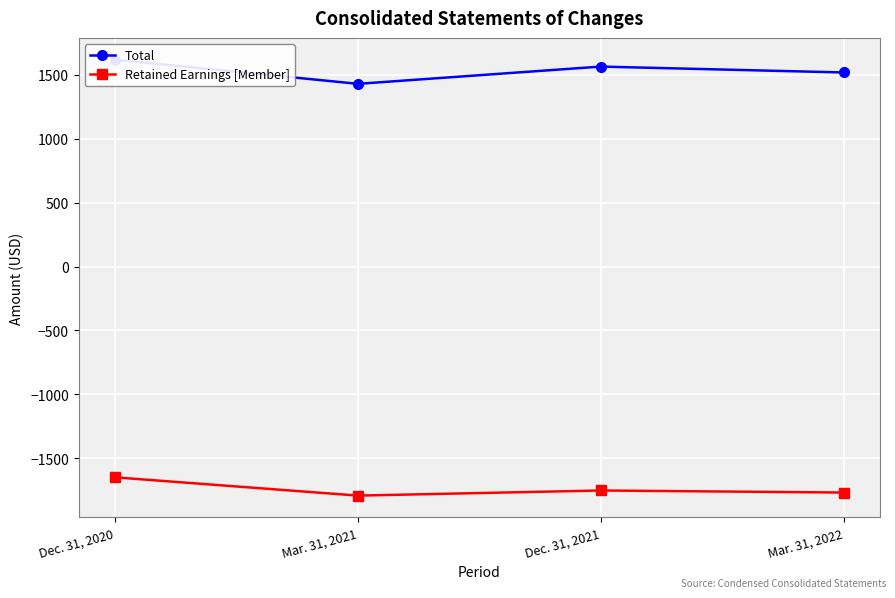

At which category does Total reach its first local valley?

Mar. 31, 2021